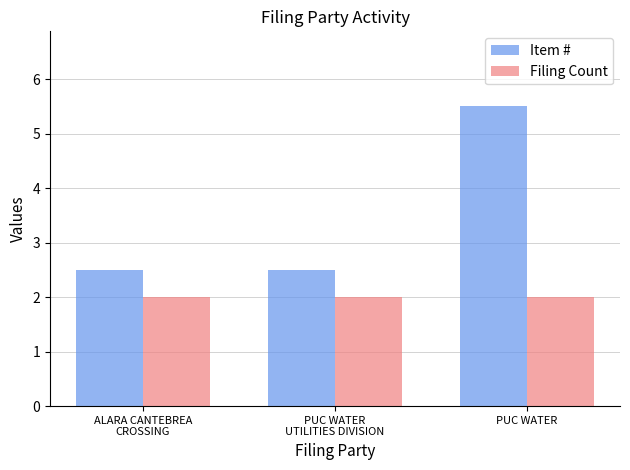

Rank the series by their average value, from highest to lowest.

Item #, Filing Count